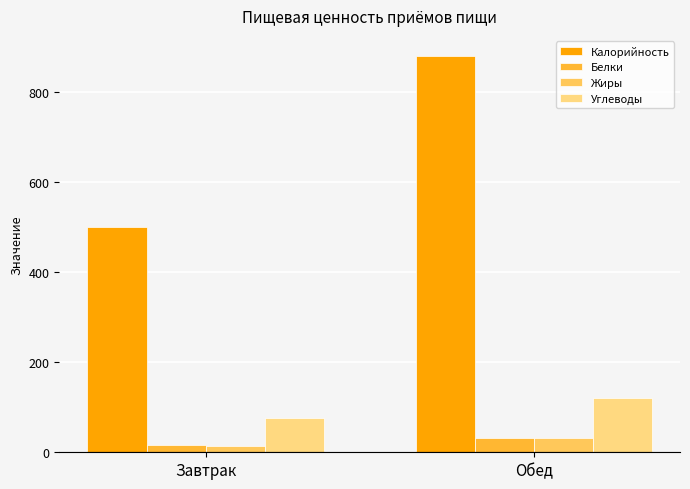

What is the sum of all Углеводы values?

197.2